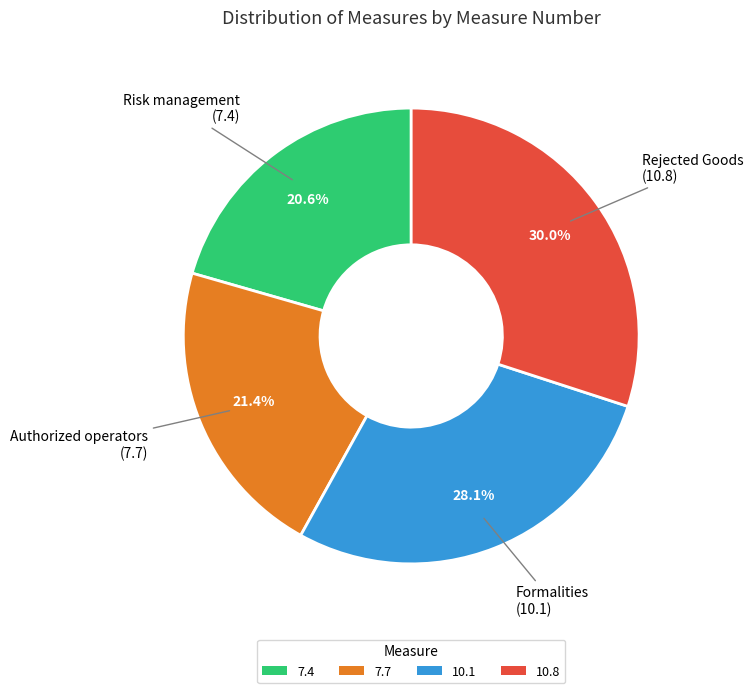

To the nearest percent, what portion does 7.4 represent?

21%